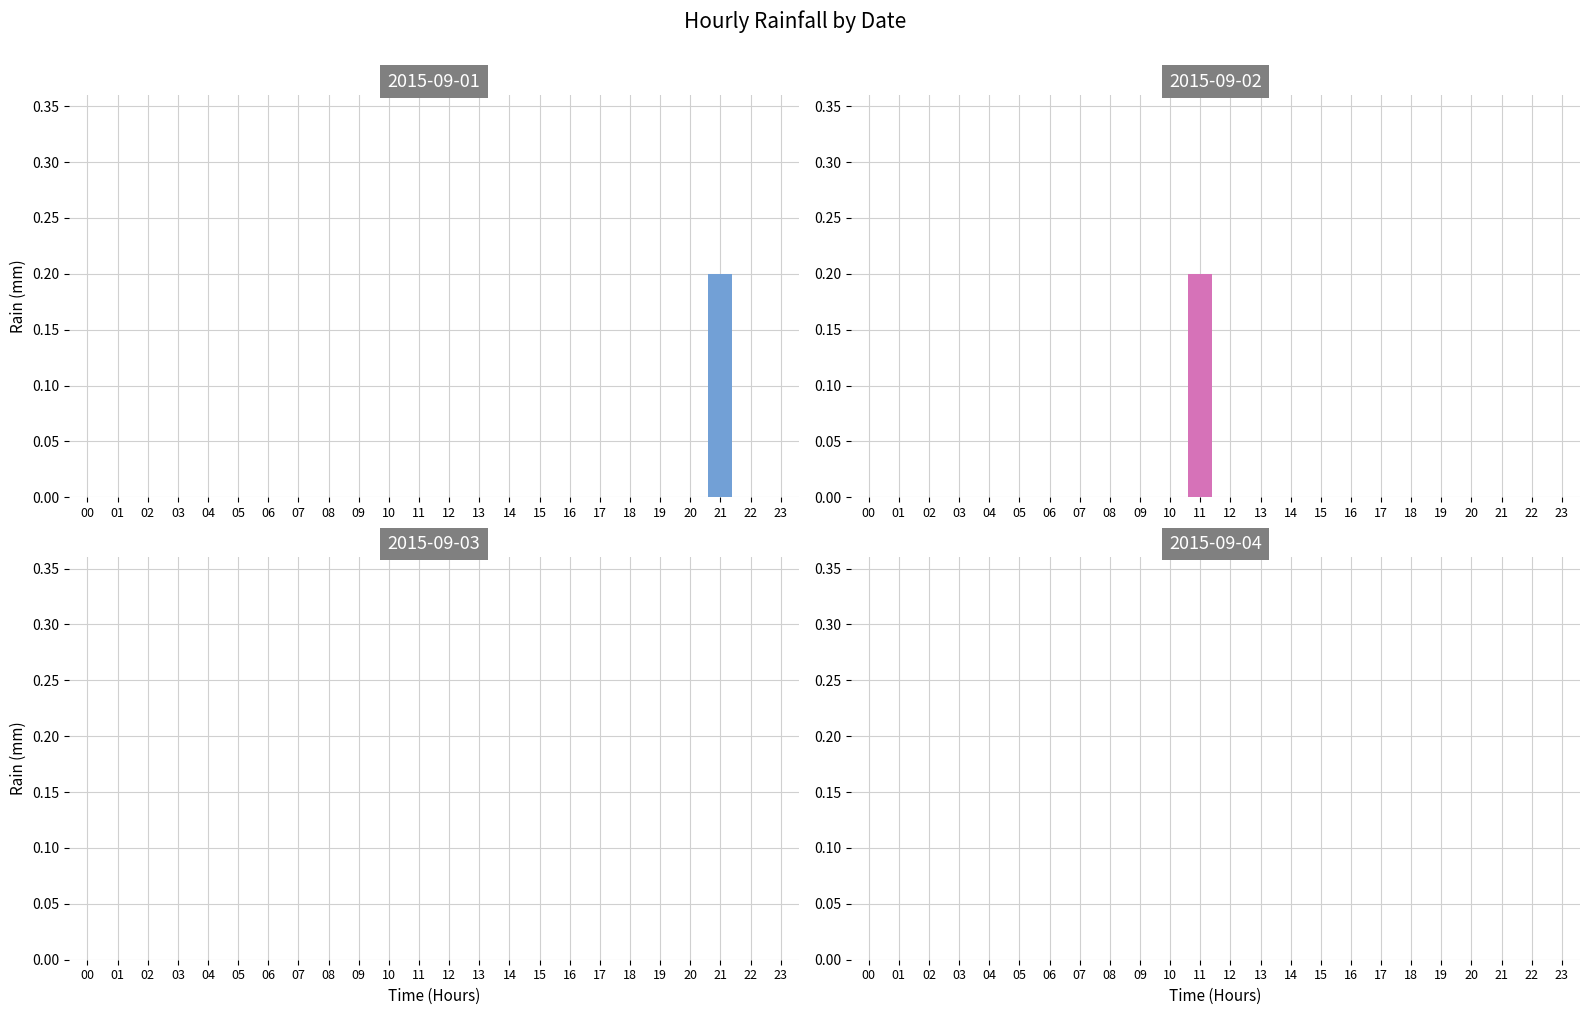

At how many categories does at least one series exceed 0?

2